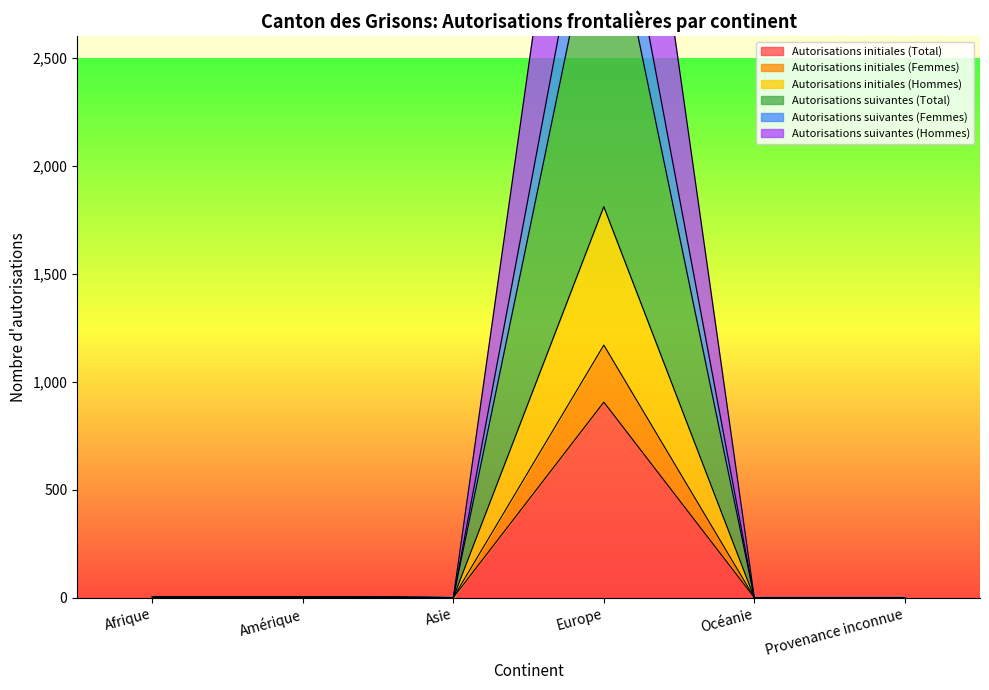

The Autorisations initiales (Total) series shows 0 at Provenance inconnue. True or false?

True